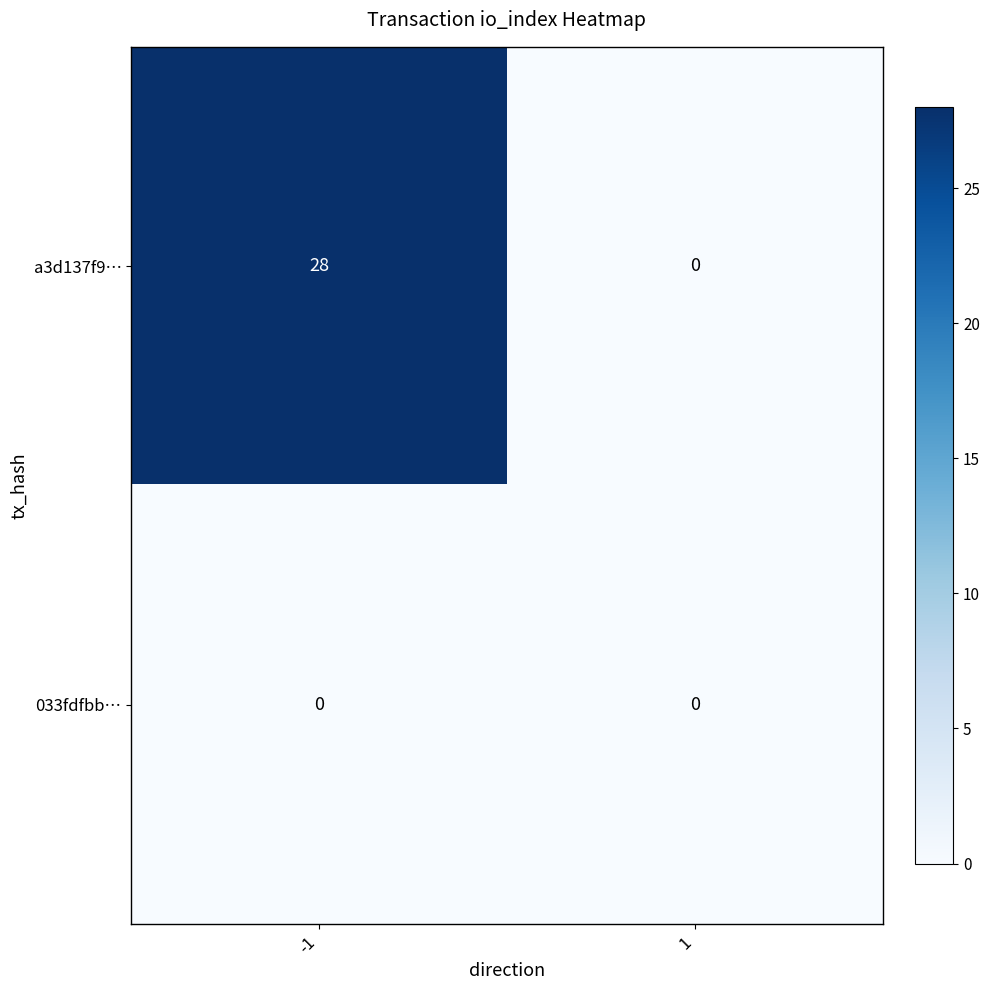

How many series are shown in this chart?

2